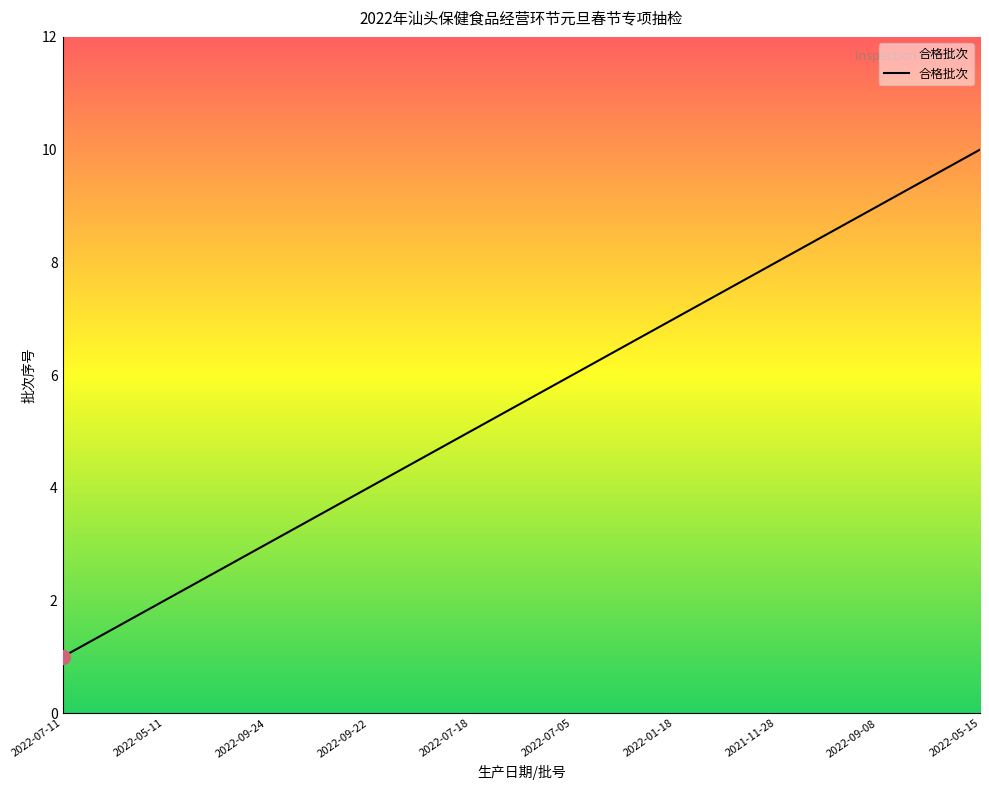

True or false: there are more than 0 points higher than both neighbors.

False